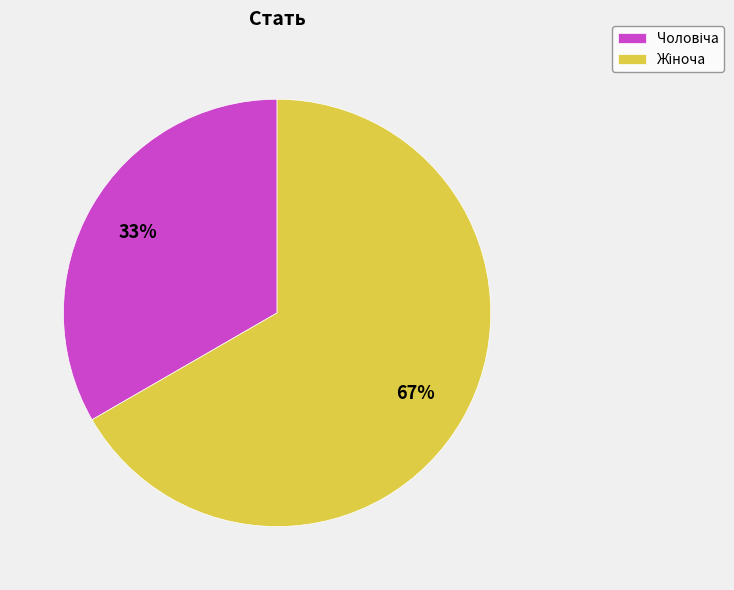

To the nearest percent, what is the average slice percentage?

50%